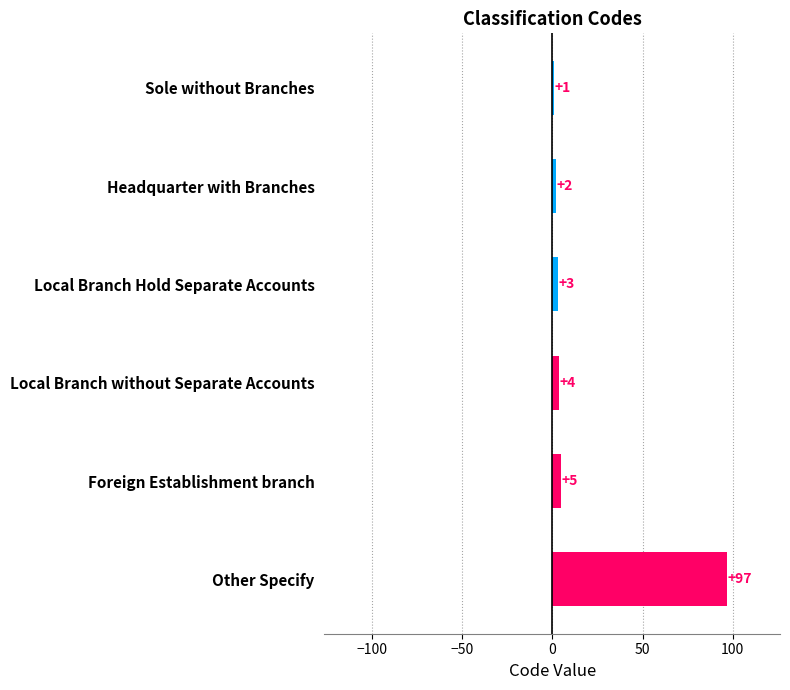

Reading top to bottom, transcribe all the data shown in this chart.

1	2	3	4	5	97